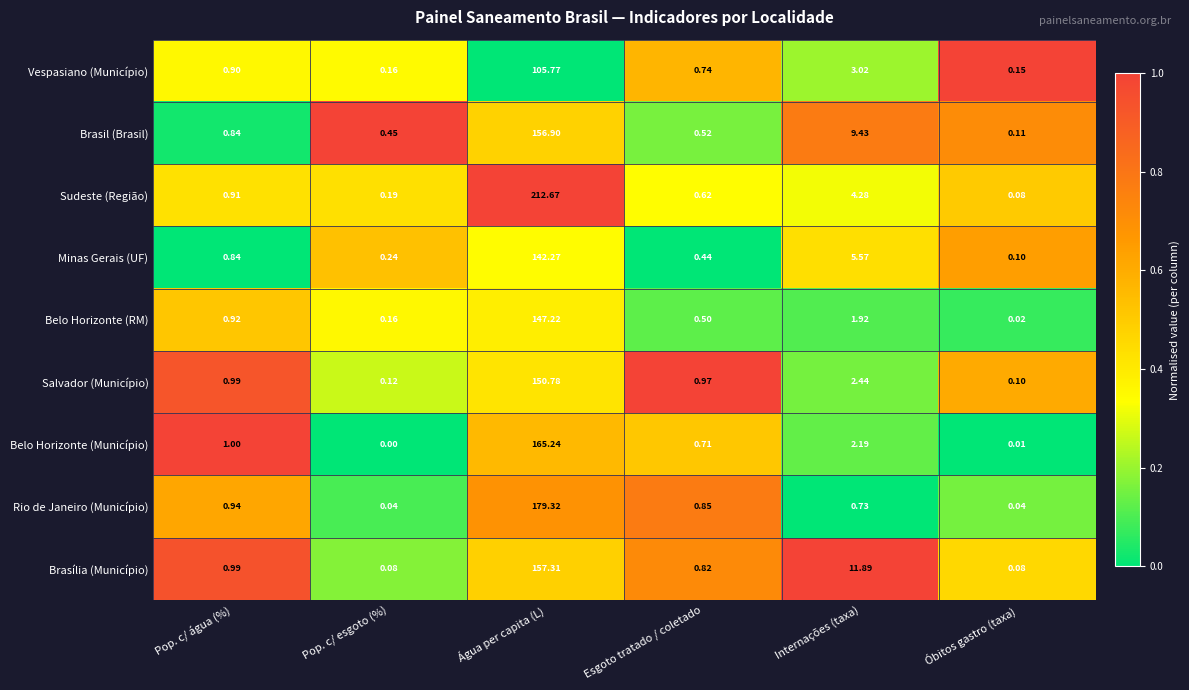

Which series changed the most between Pop. c/ esgoto (%) and Água per capita (L)?

Sudeste (Região)